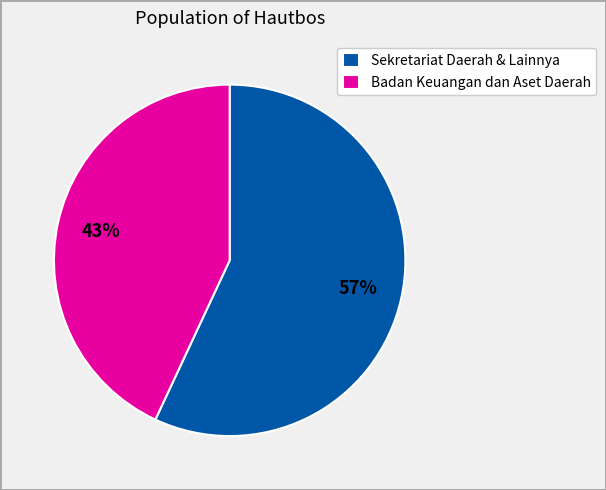

Do Badan Keuangan dan Aset Daerah and Sekretariat Daerah & Lainnya together represent more than half of the pie?

Yes